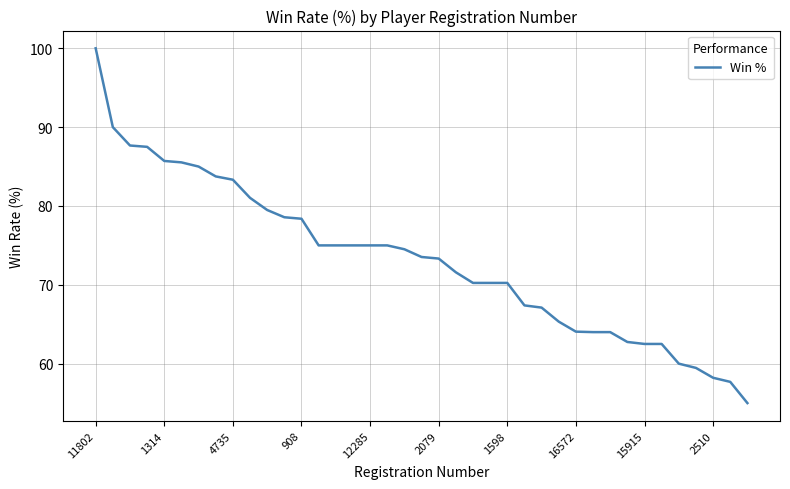

What is the difference between the maximum and minimum values?

45.0